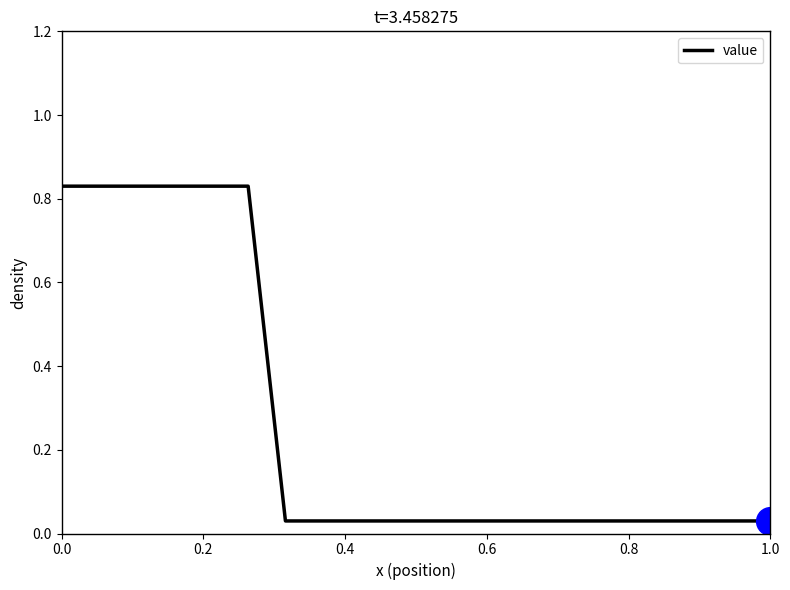

How many lines are shown in the chart?

1